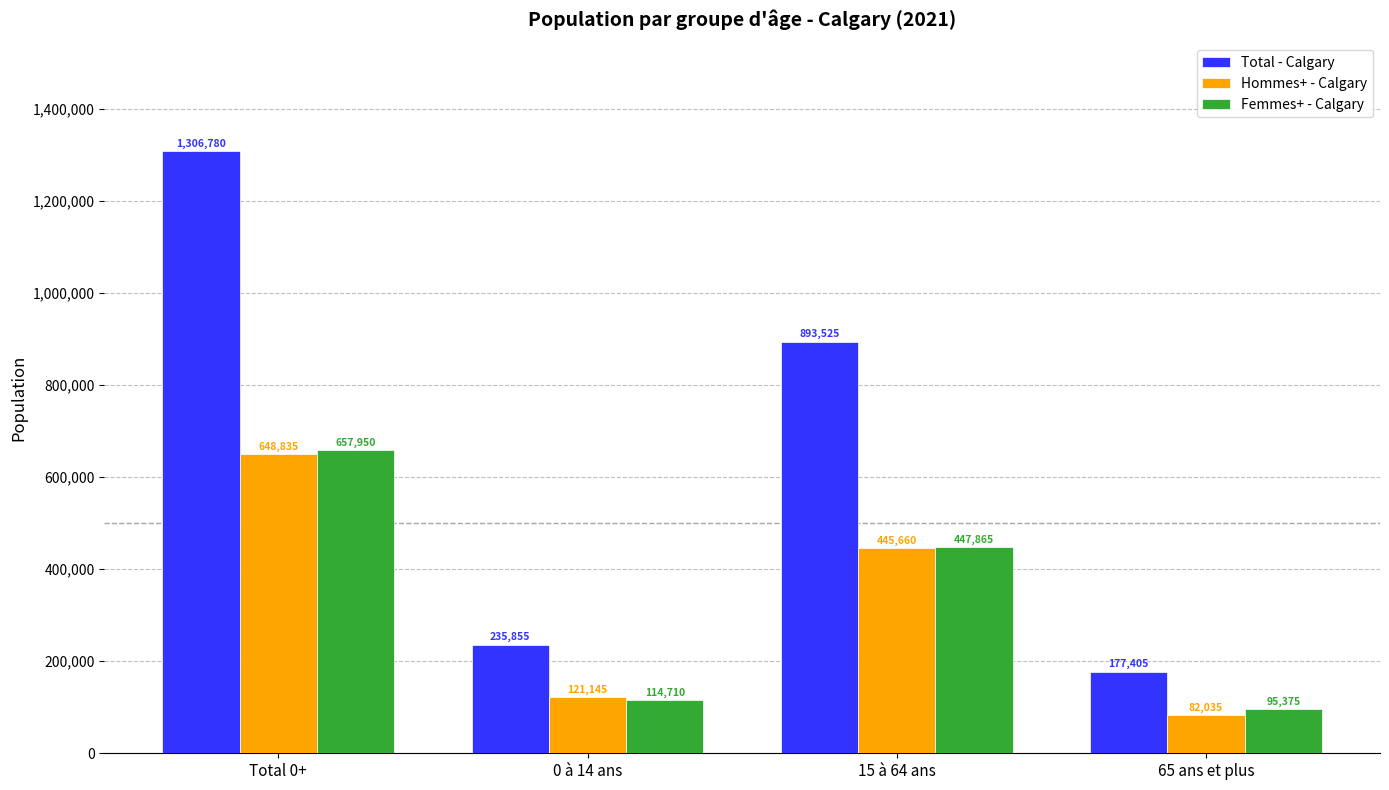

How many groups of bars are there?

4